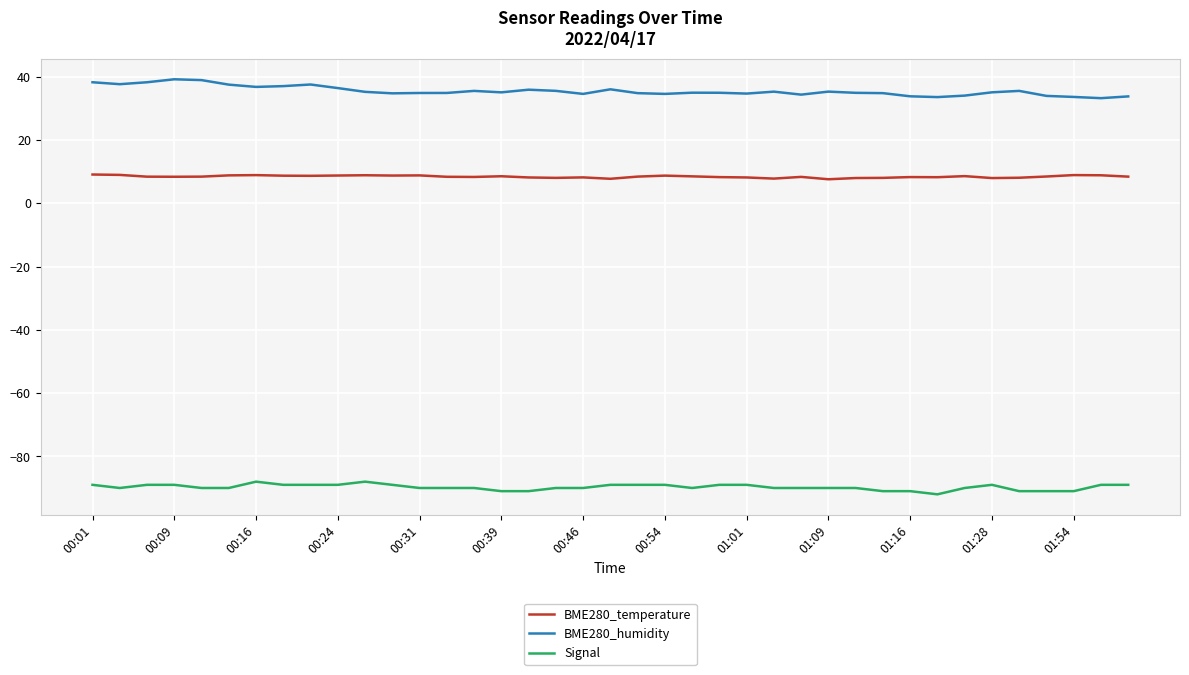

What is the minimum value for BME280_temperature?

7.6